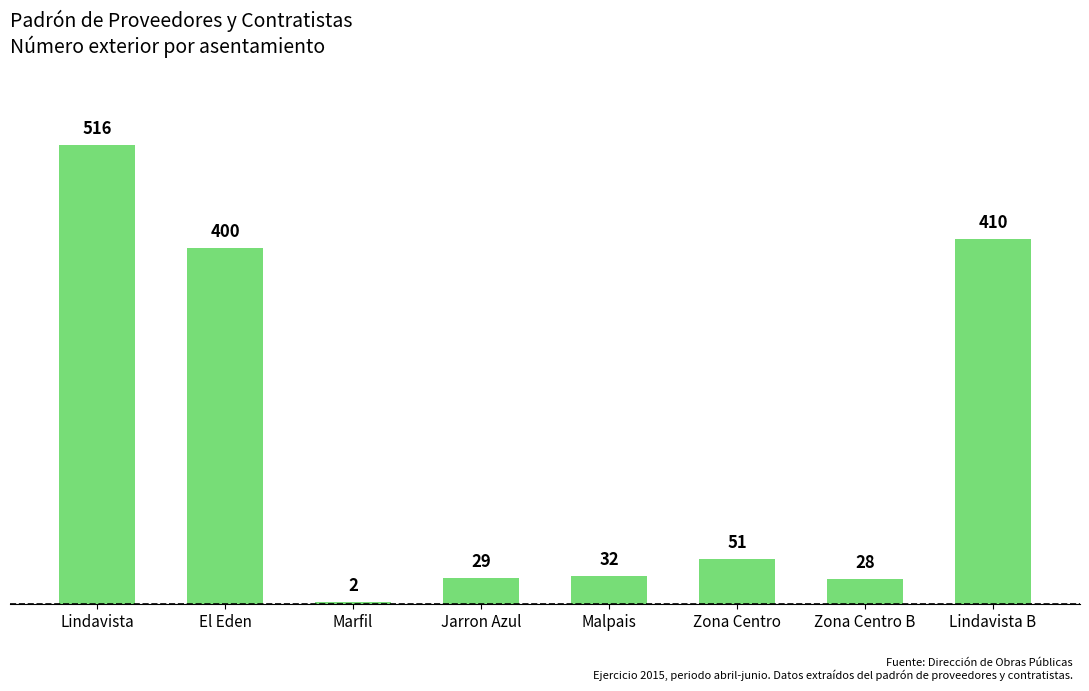

Is it true that the value at Malpais is 52?

False